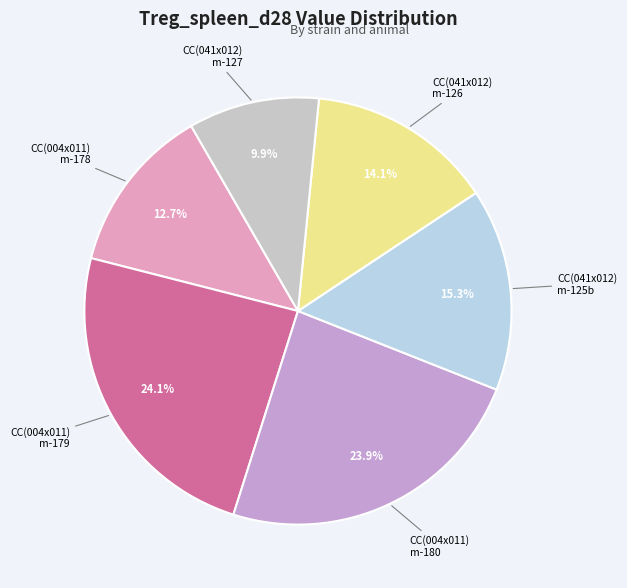

How many segments does this pie chart have?

6